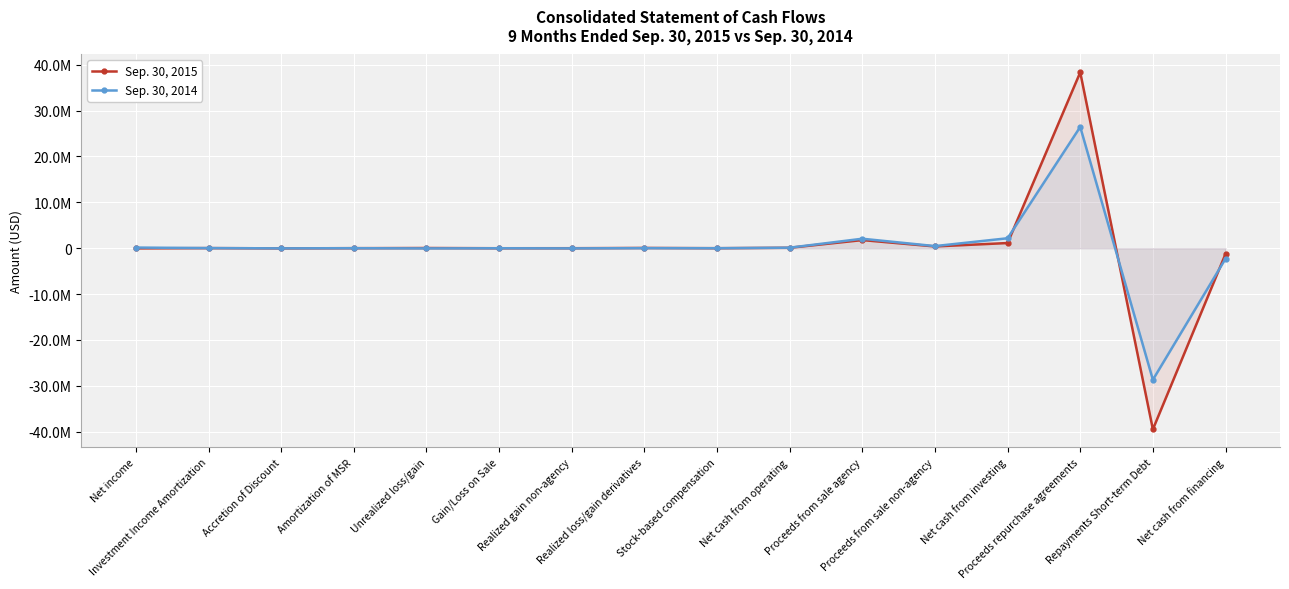

Where is the first local maximum for Sep. 30, 2015?

Investment Income Amortization